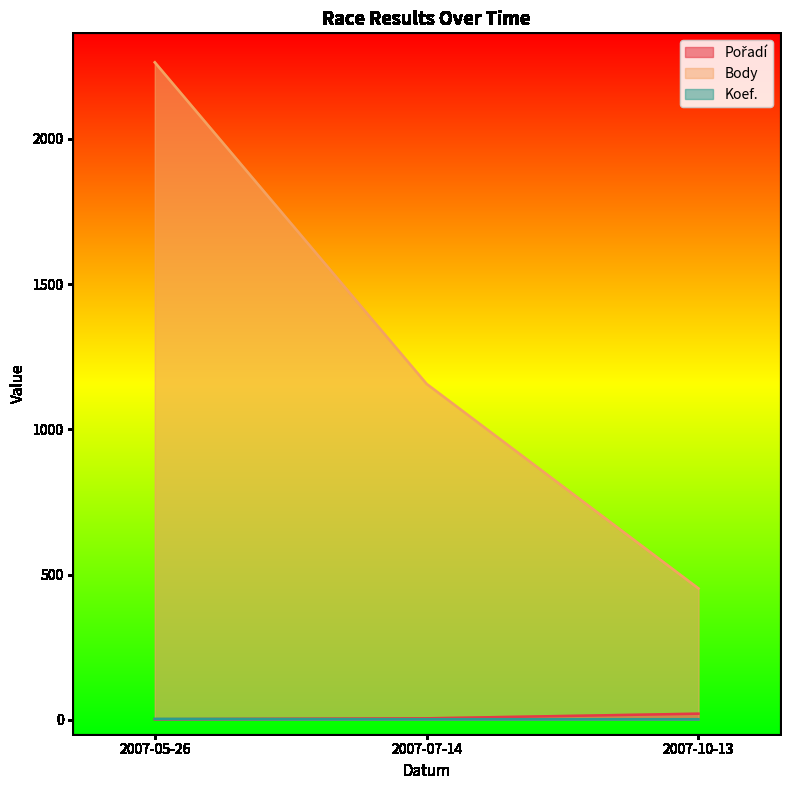

Reading right to left, what are all the values shown in this chart?

Pořadí: 21	5	2
Body: 452	1156	2263
Koef.: 2	2	3